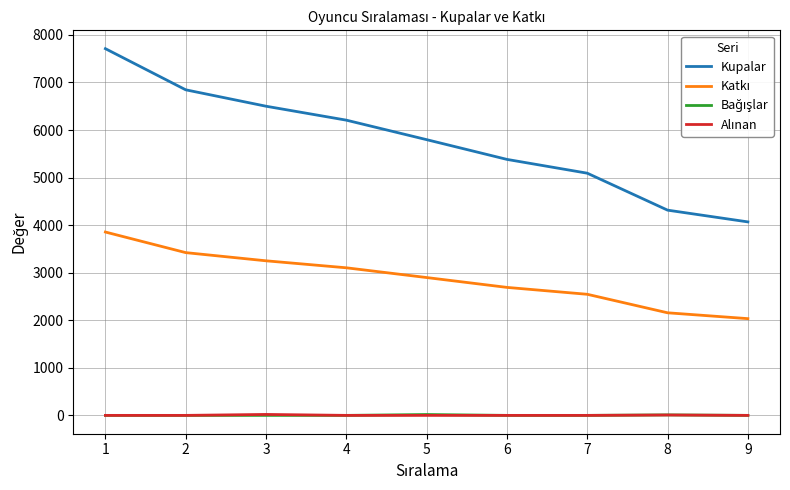

Which series has the largest range (max minus min)?

Kupalar